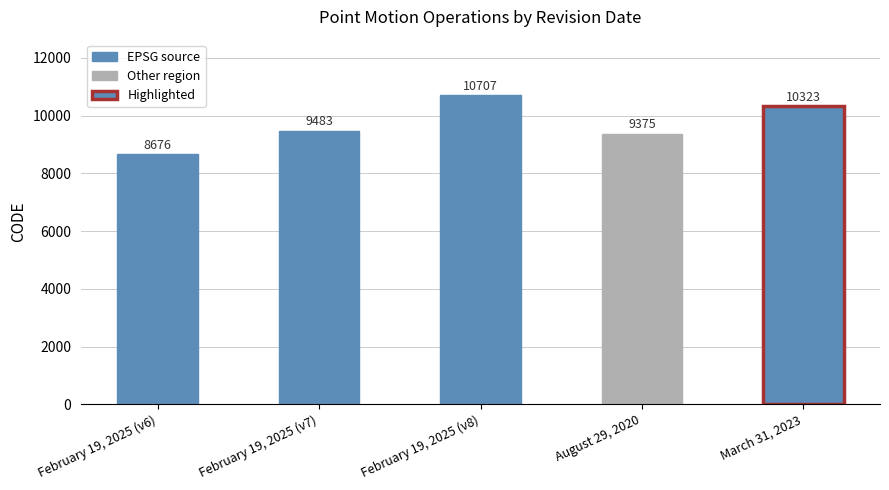

True or false: the data shows 10707 at February 19, 2025 (v8).

True